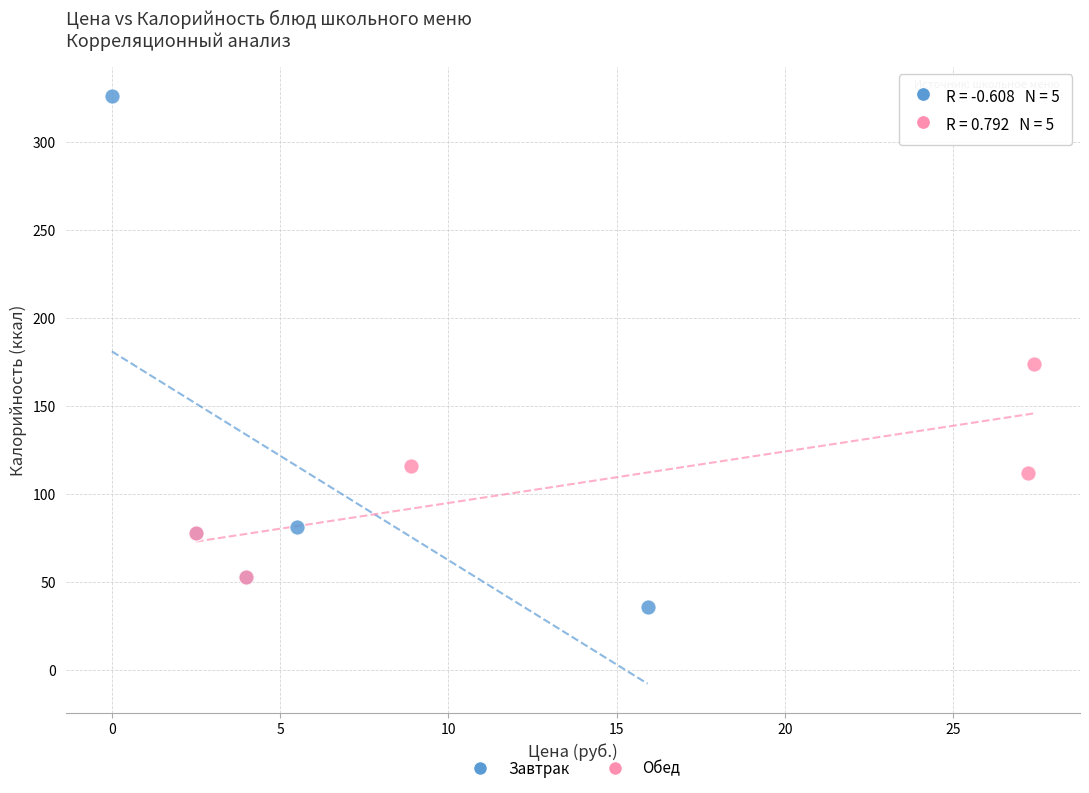

Which series contains the highest Y value?

Завтрак